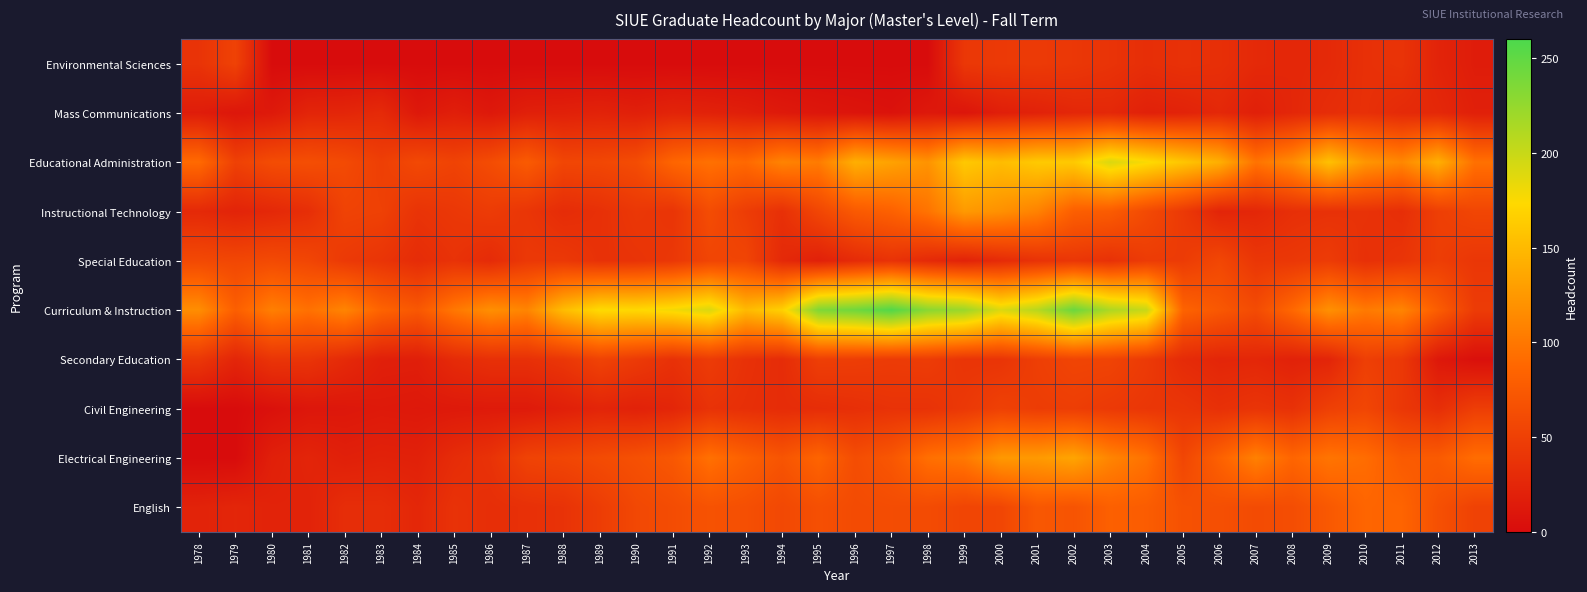

How many categories are shown in the chart?

36